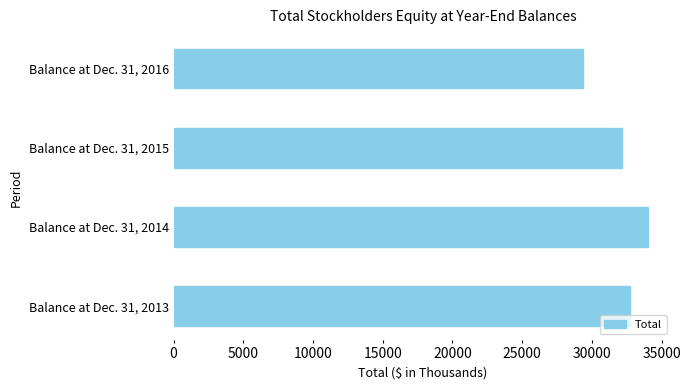

Is it true that the value at Balance at Dec. 31, 2014 is 34052?

True